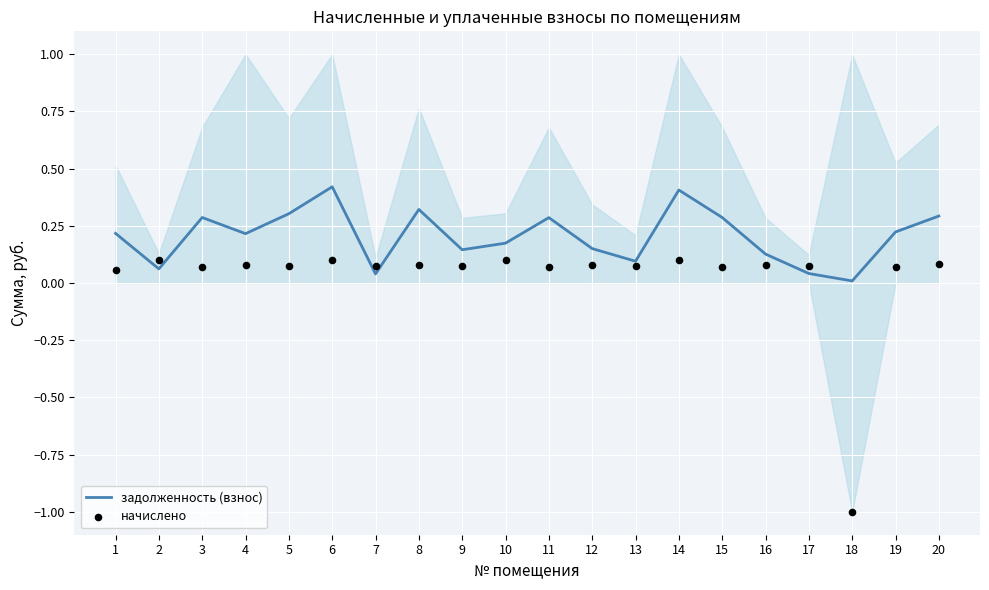

Which series reaches the maximum Y coordinate?

задолженность (взнос)